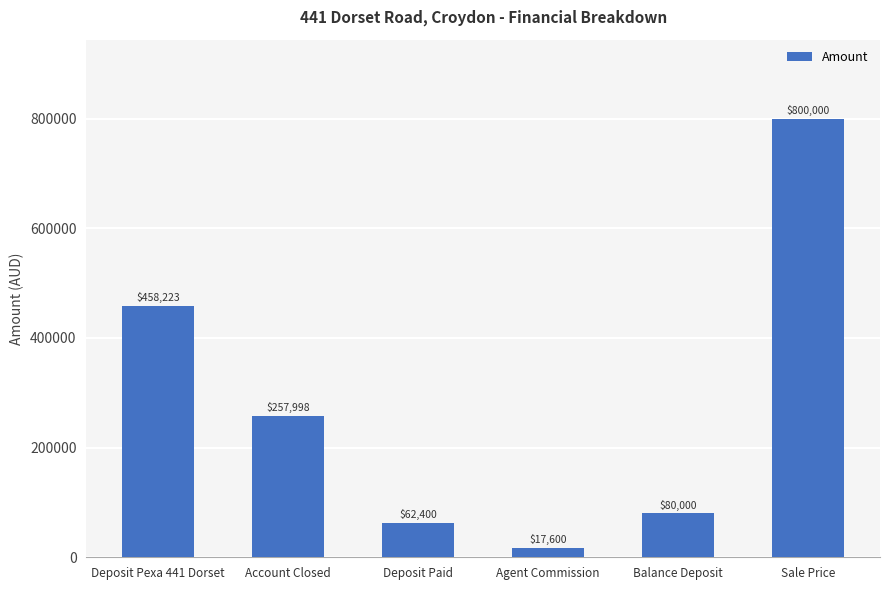

Rank the categories by value from lowest to highest.

Agent Commission, Deposit Paid, Balance Deposit, Account Closed, Deposit Pexa 441 Dorset, Sale Price